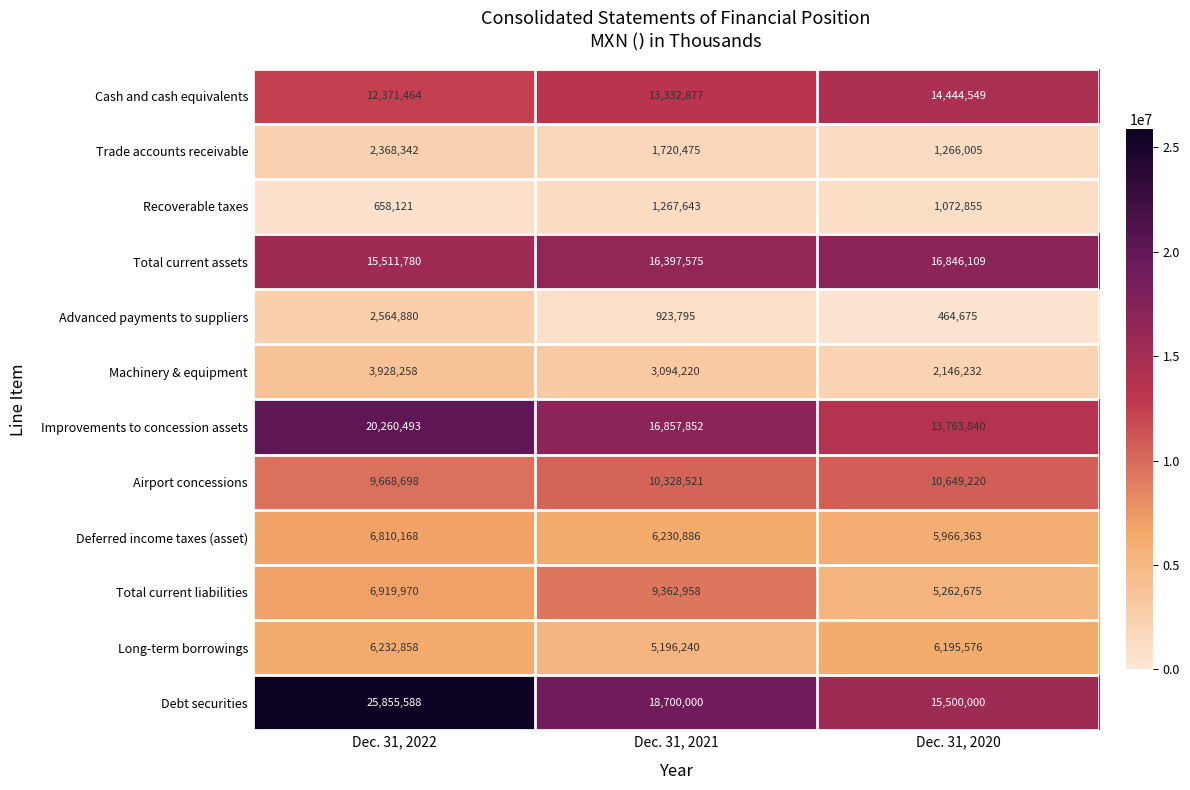

Is it true that Recoverable taxes equals 1072855 at Dec. 31, 2020?

True